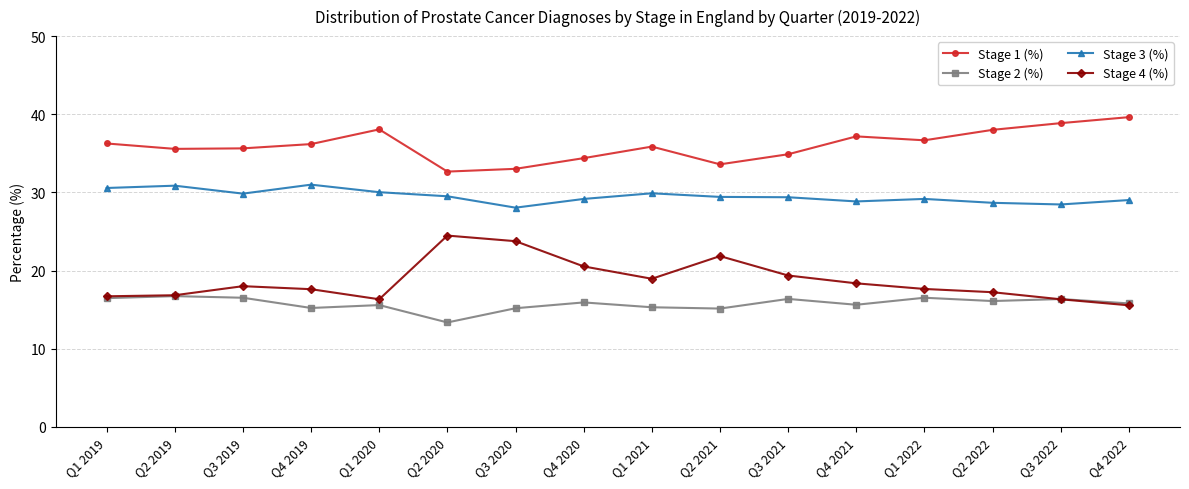

How many categories are shown in the chart?

16